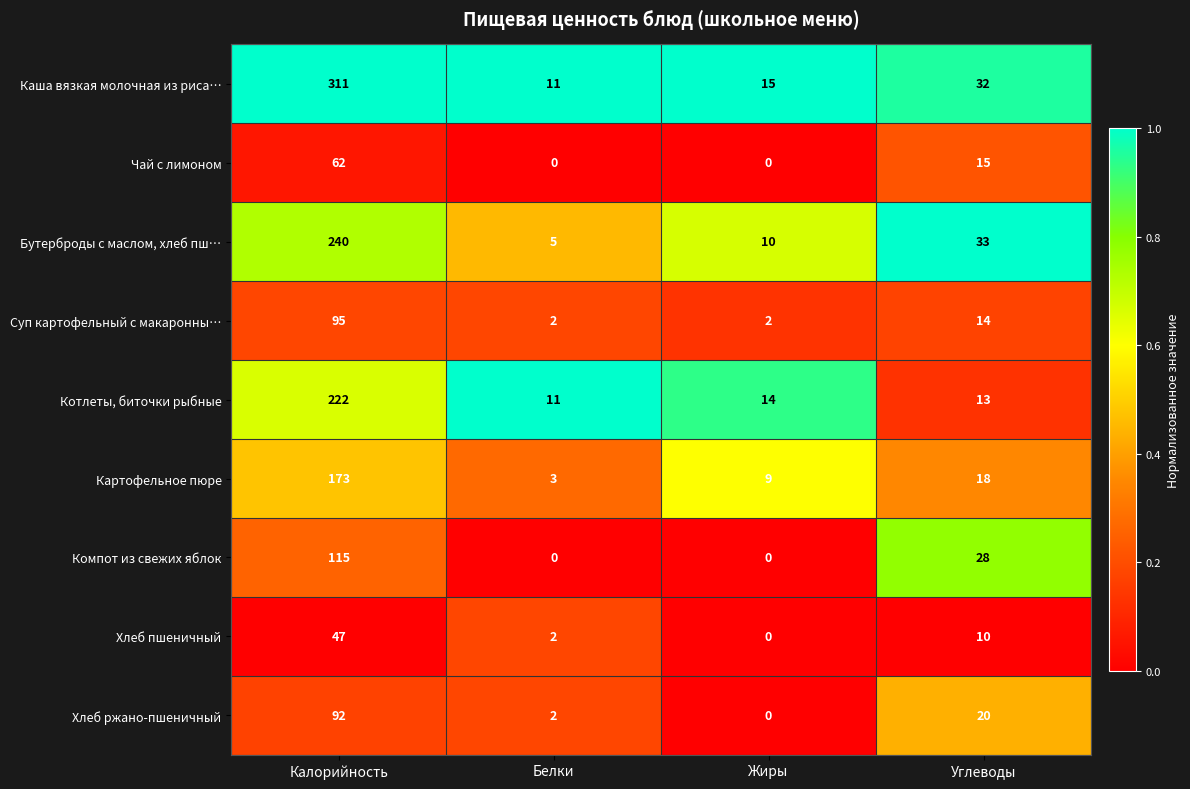

Which series changed the most between Жиры and Углеводы?

Компот из свежих яблок